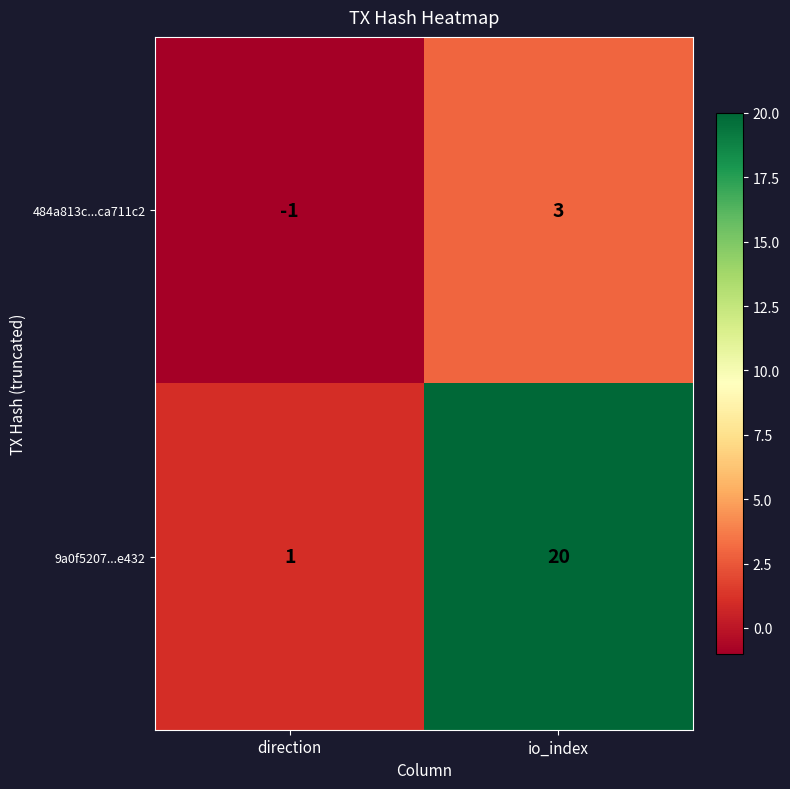

Is the value of 9a0f5207...e432 at direction greater than the value of 484a813c...ca711c2 at direction?

Yes